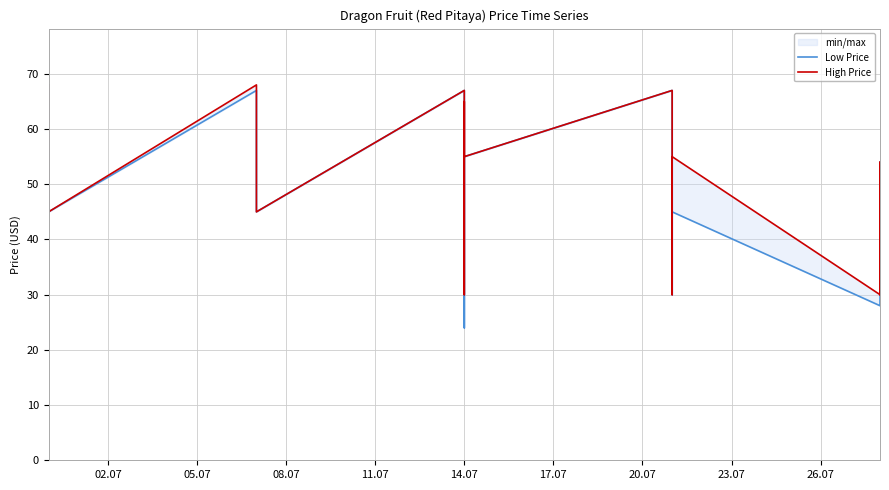

What is the total value across all series at 14.07?

90